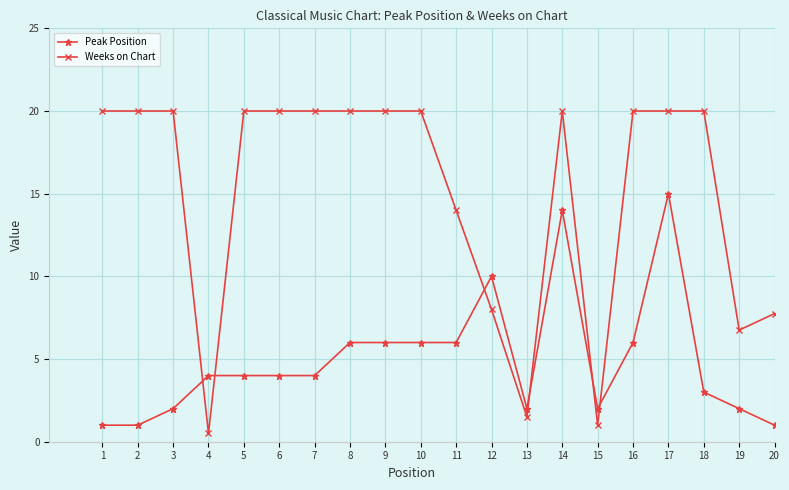

What is the difference between the highest and lowest values at 16?

14.0